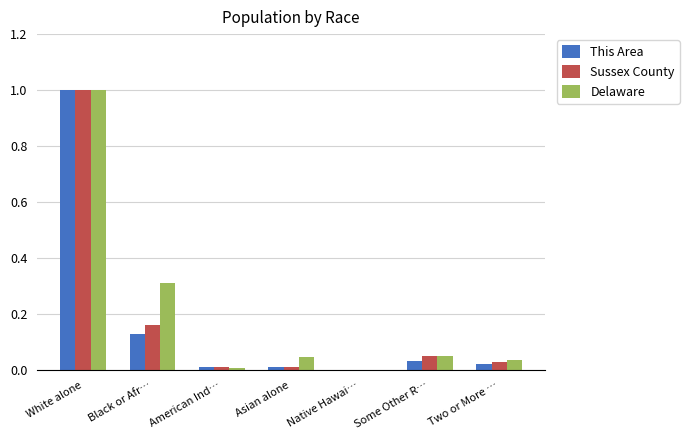

What is the highest value of the Delaware series?

1.0